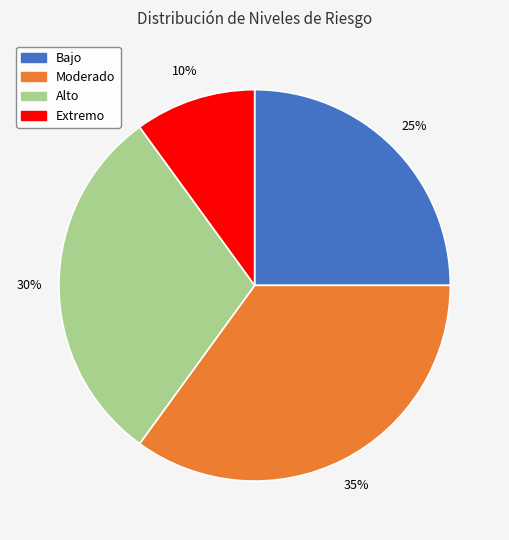

To the nearest percent, what is the difference between the Moderado and Alto slice percentages?

5%